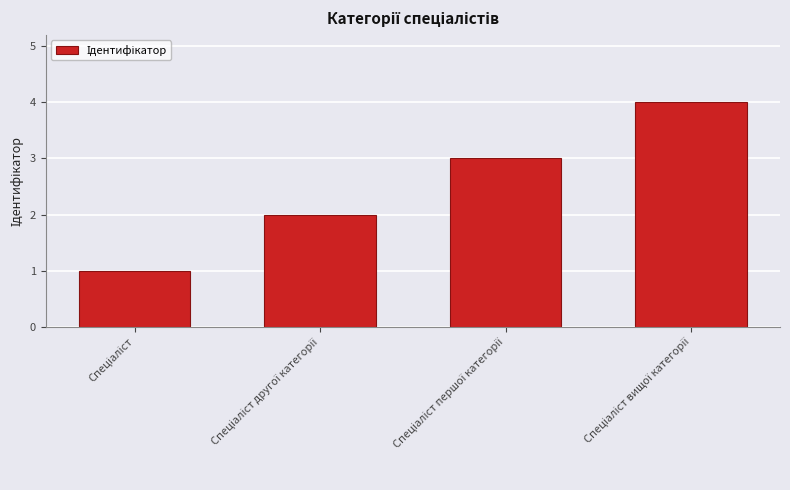

What is the sum of all values?

10